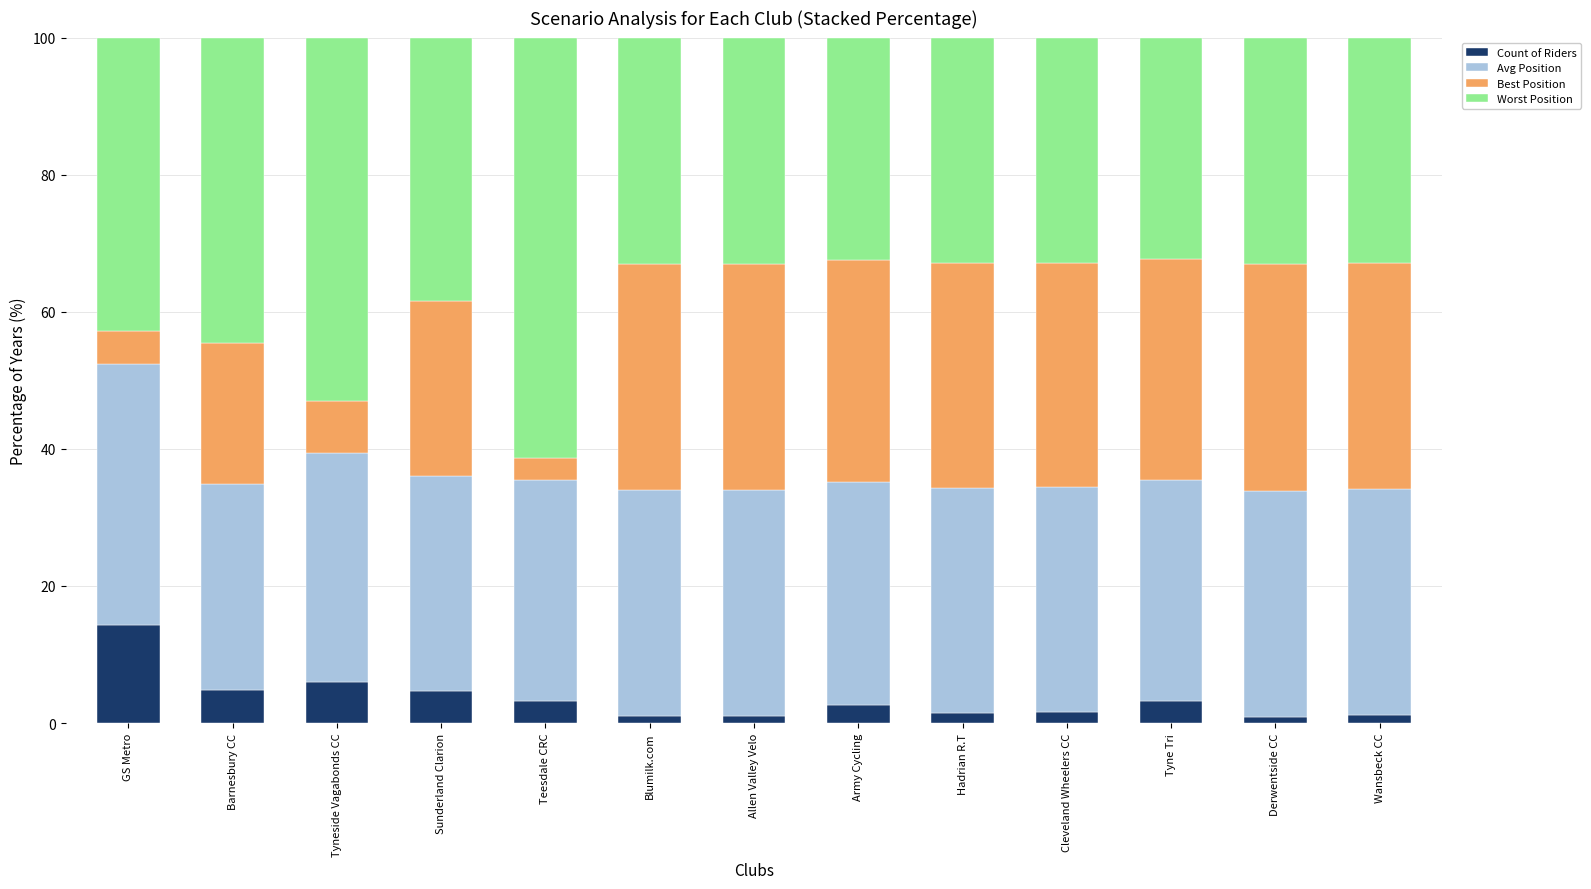

What value does the Count of Riders series have at Tyneside Vagabonds CC?

6.1